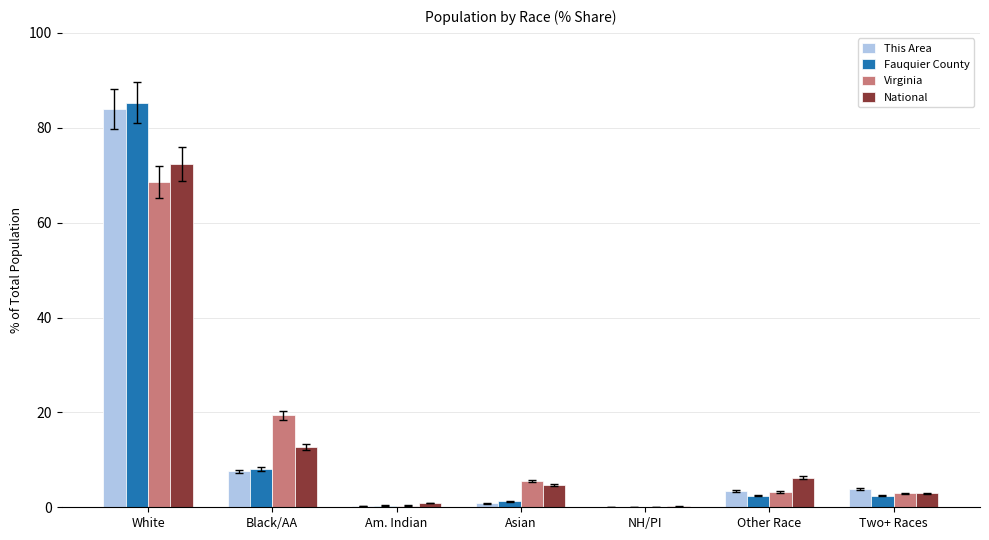

Is the value of Fauquier County at Two+ Races greater than the value of National at NH/PI?

Yes